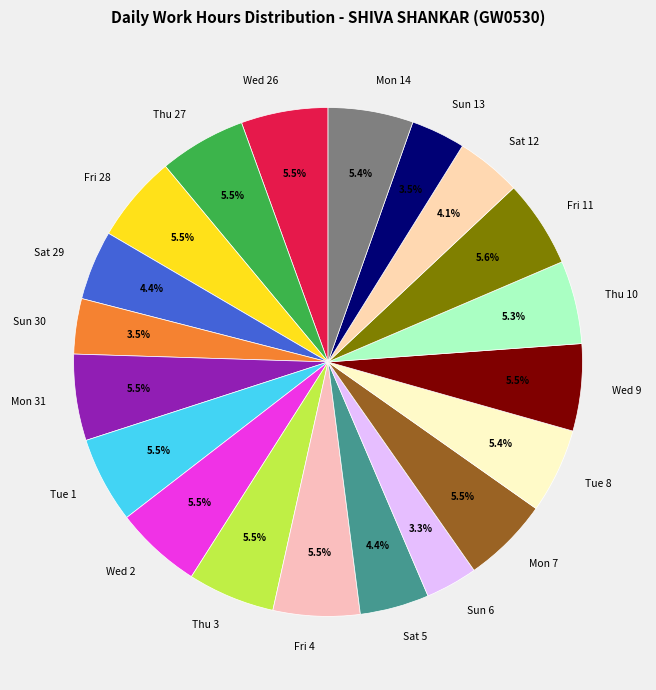

What is the ratio of the value at Tue 8 to the value at Mon 7?

1.0